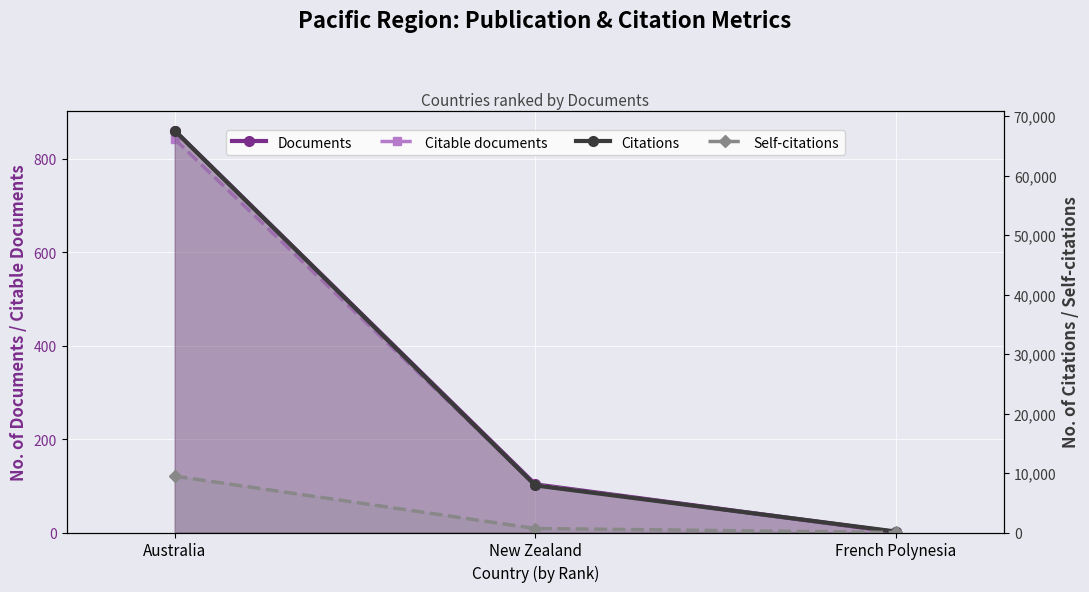

What is the sum of the Citable documents values at Australia and French Polynesia?

843